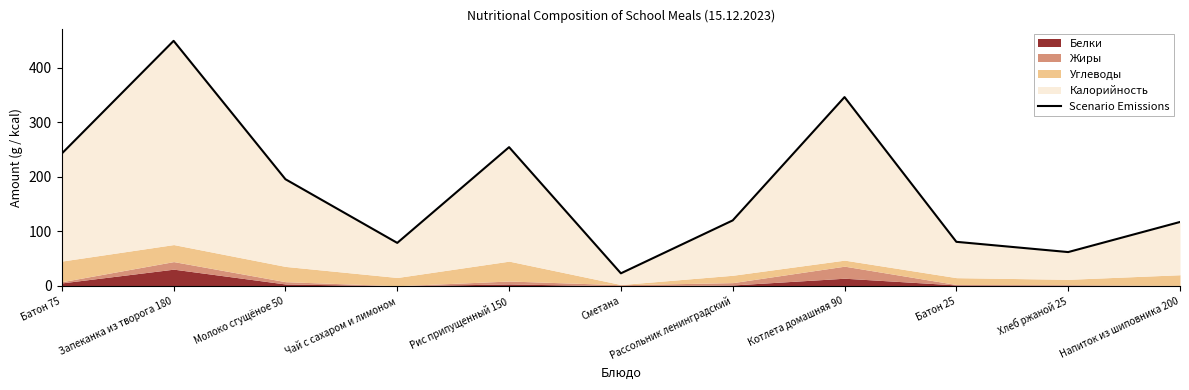

What is the maximum value shown in the chart?

449.7